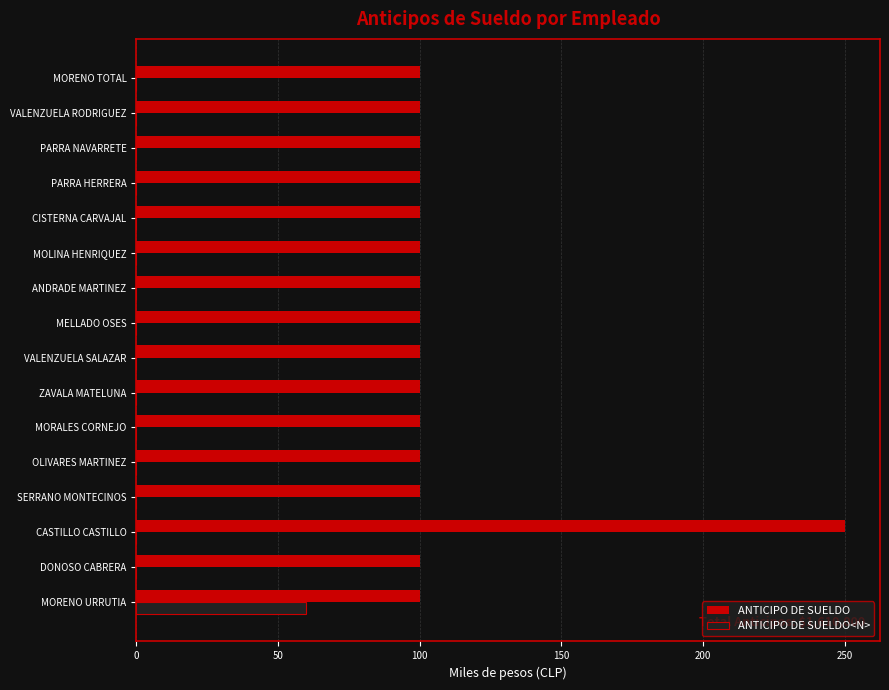

What is the total value across all series at MORENO URRUTIA?

160